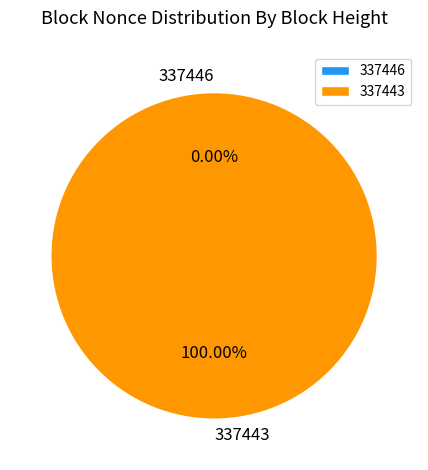

What is the largest slice in the pie chart?

337443